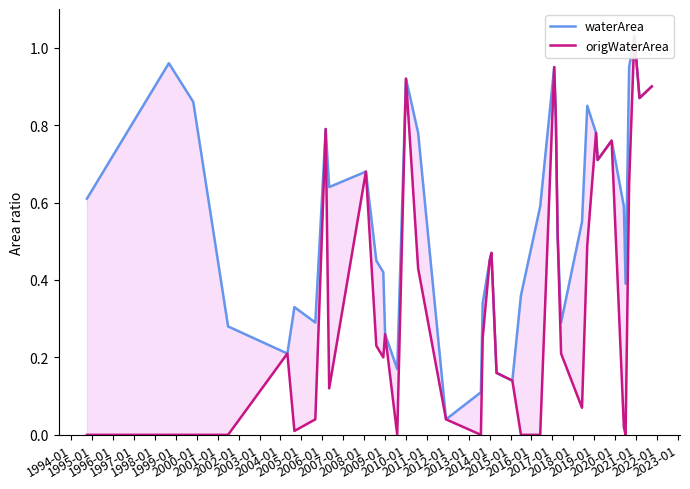

Between 1999-01 and 2015-01, which is larger?

1999-01